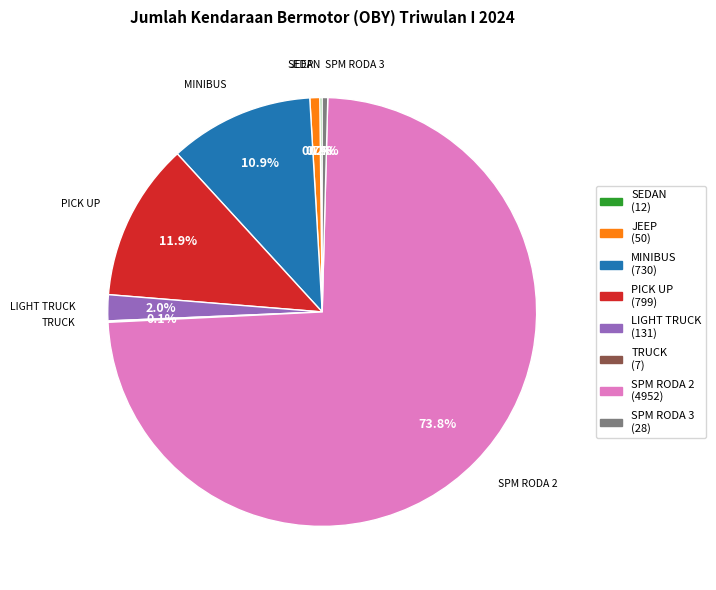

What percentage is the JEEP slice, to the nearest percent?

1%